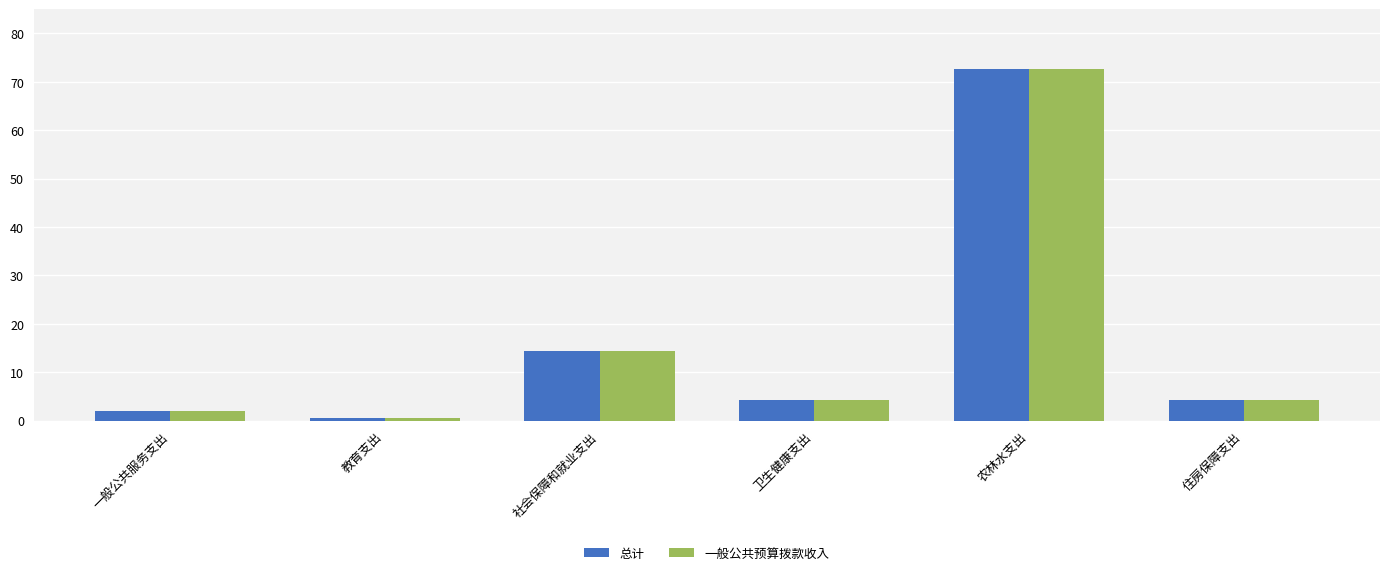

At which label does 一般公共预算拨款收入 reach its peak?

农林水支出